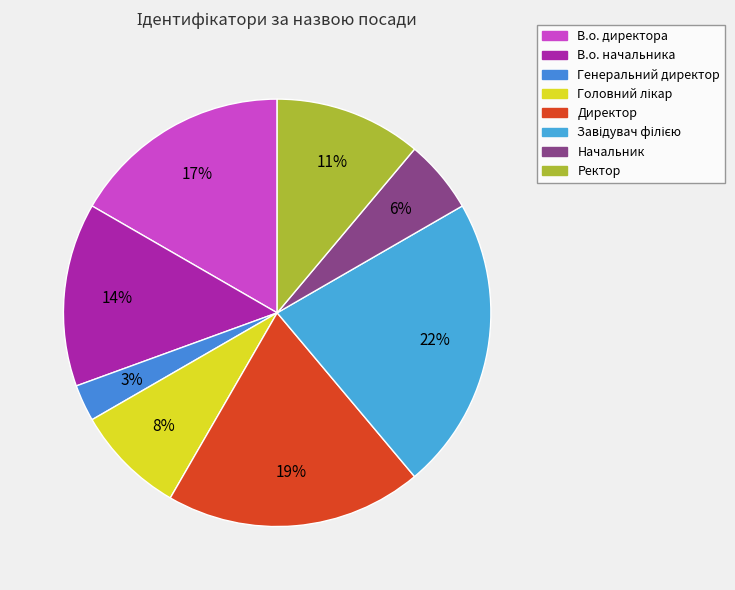

Combined, what portion of the pie is Завідувач філією and Начальник?

27.8%